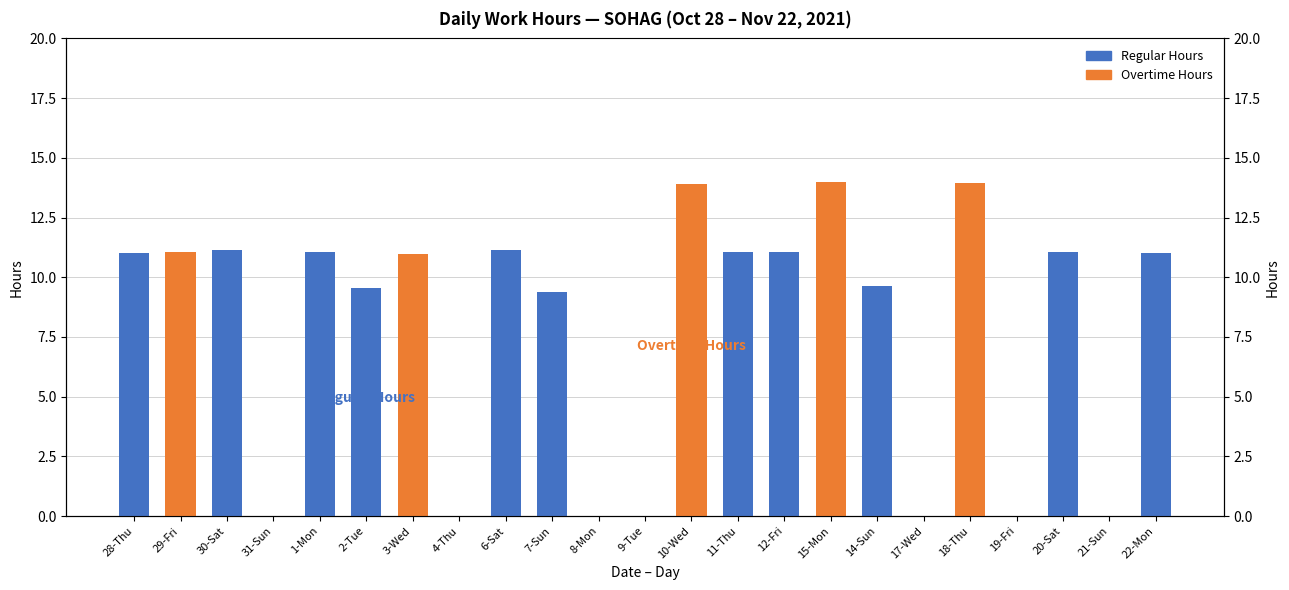

What is the value of the Overtime Hours bar at the 16th from the left?

14.0